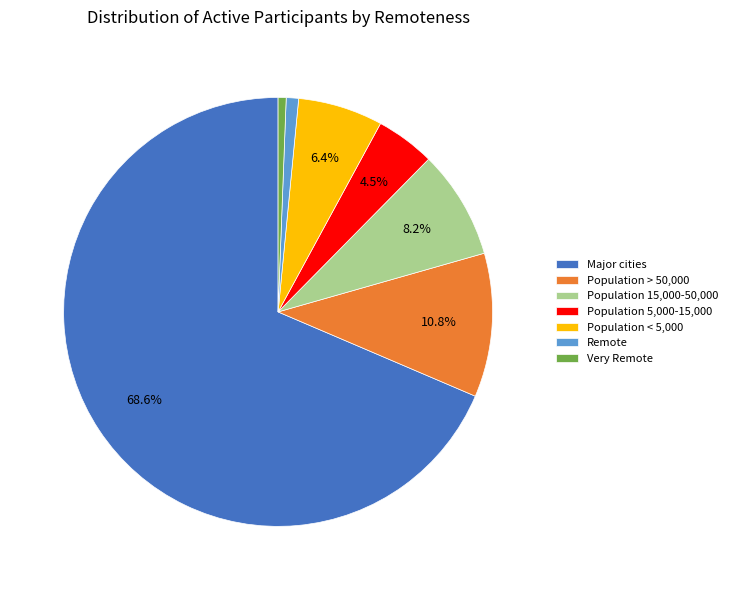

To the nearest percent, what percentage of the pie is Very Remote?

1%